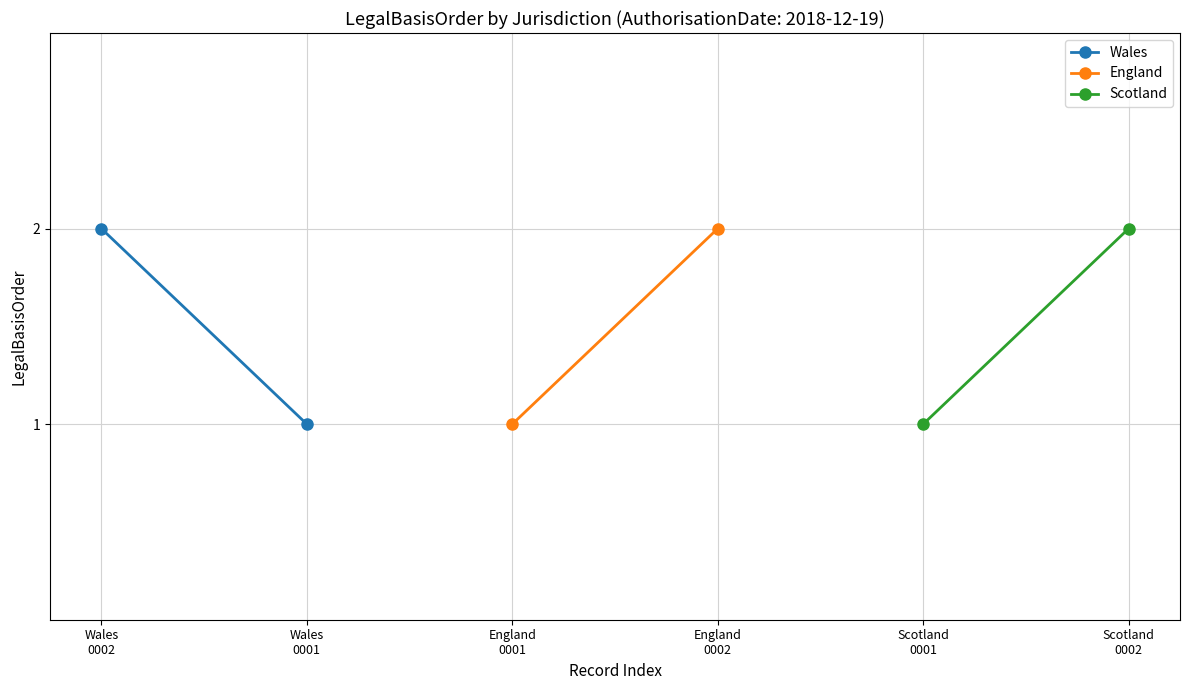

What is the difference between the maximum and minimum values in the Wales series?

1